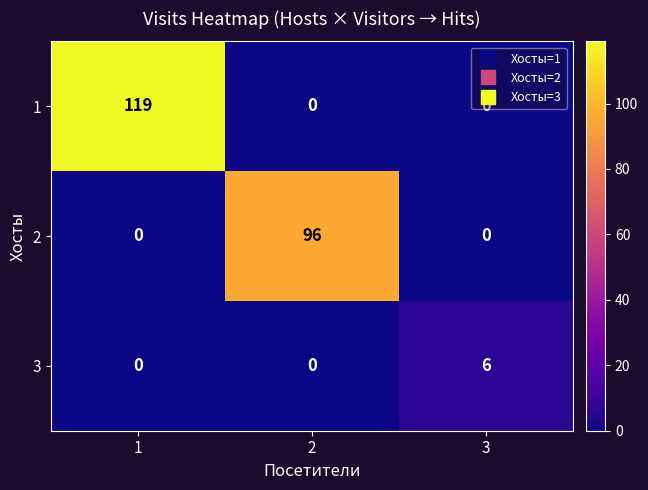

Count the 1 values in the range 0 to 119.

3